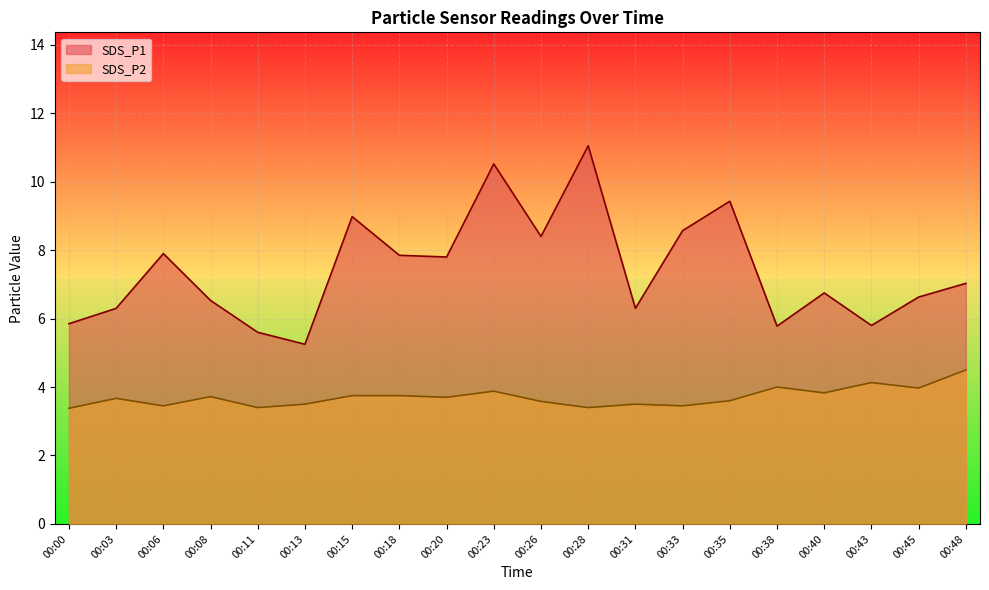

How many values in the SDS_P1 series exceed 7?

10